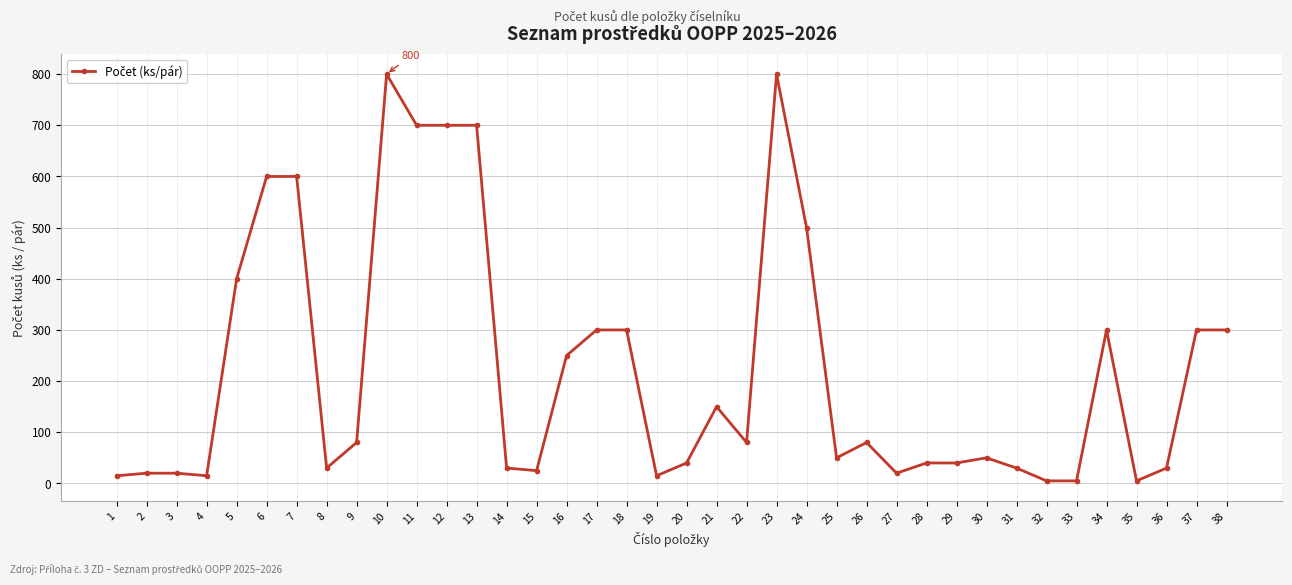

Approximately how many times larger is the value at 34 compared to 31?

10.0